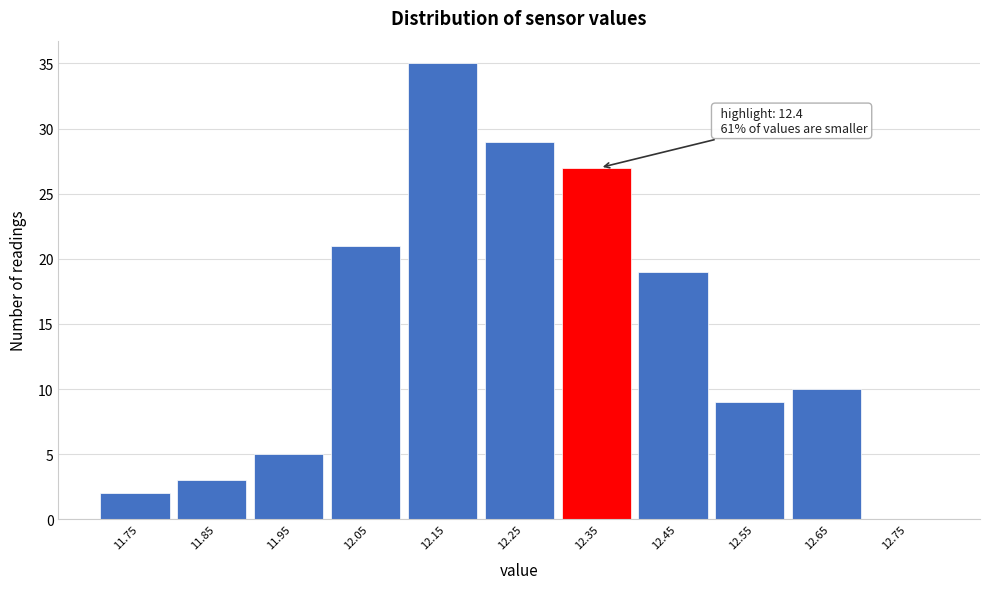

Reading left to right, list all the values displayed in this chart.

11.75=2	11.85=3	11.95=5	12.05=21	12.15=35	12.25=29	12.35=27	12.45=19	12.55=9	12.65=10	12.75=0